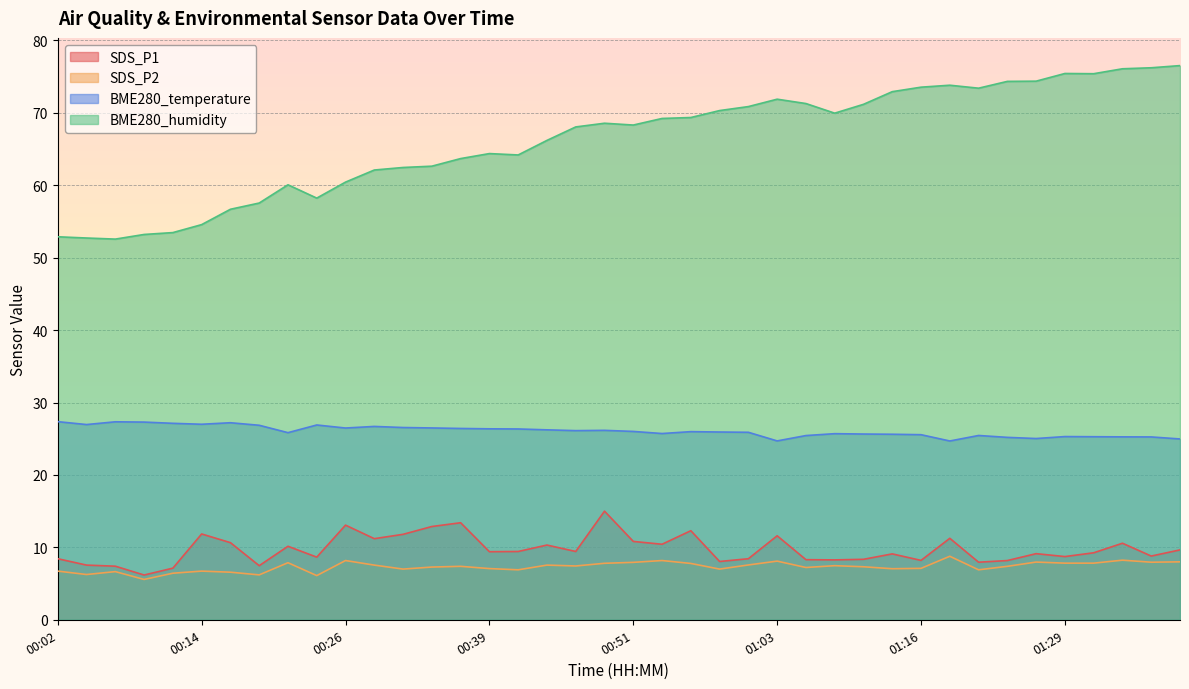

How many series are shown in this chart?

4